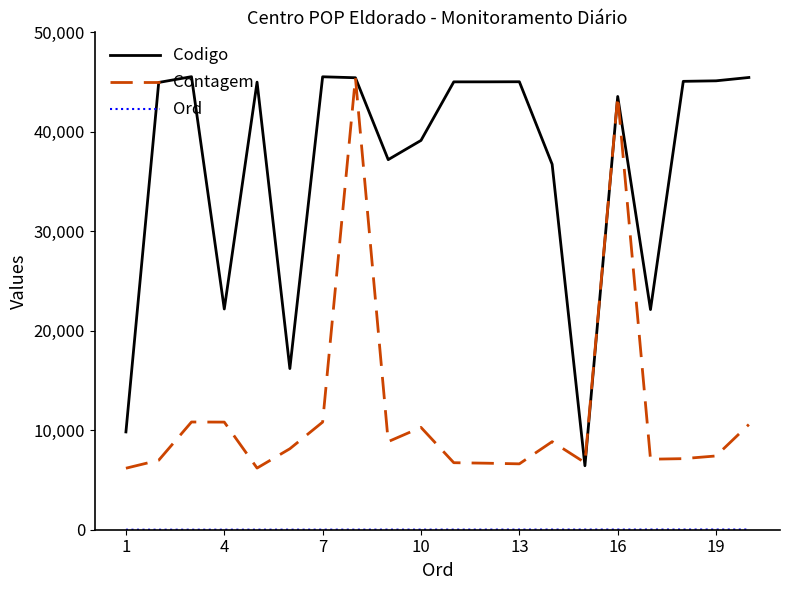

How many values in the Contagem series are below 8140?

10